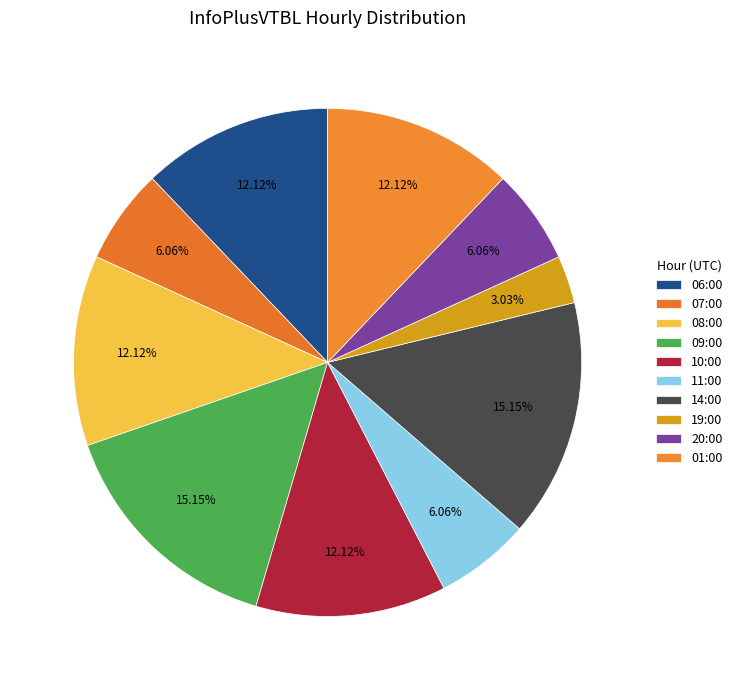

Does 19:00 represent more than half of the total?

No